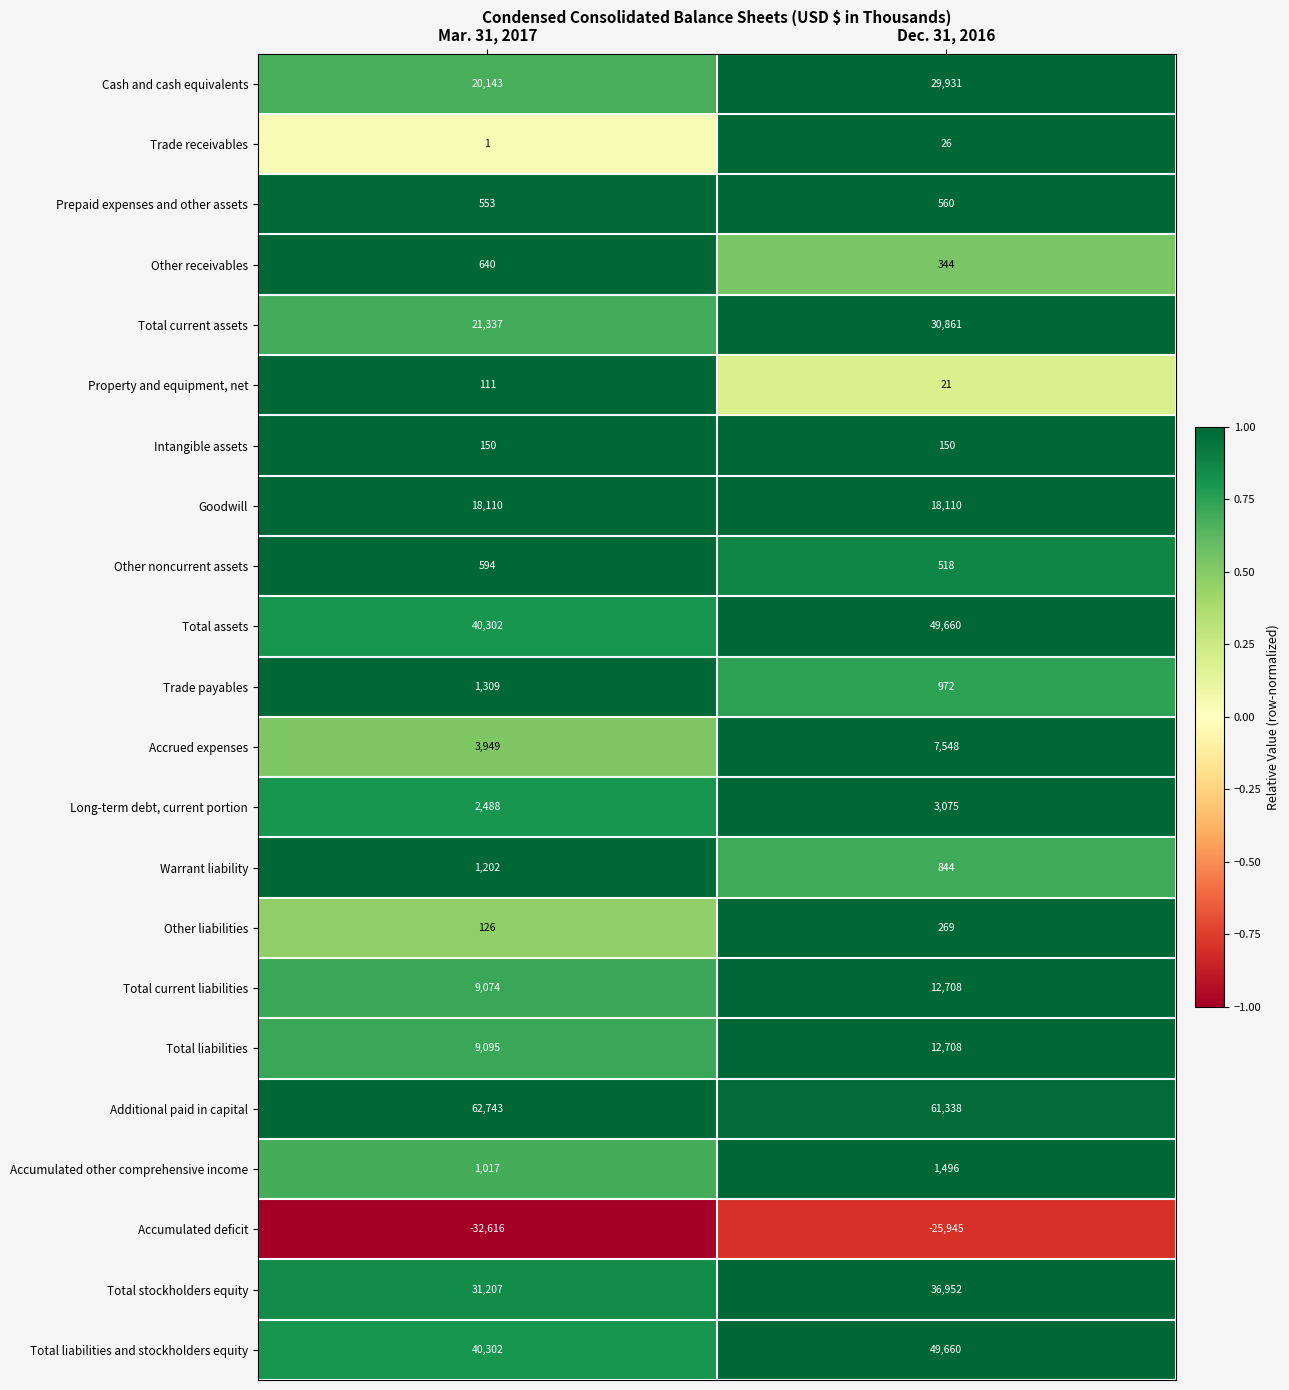

How many categories are shown in the chart?

2